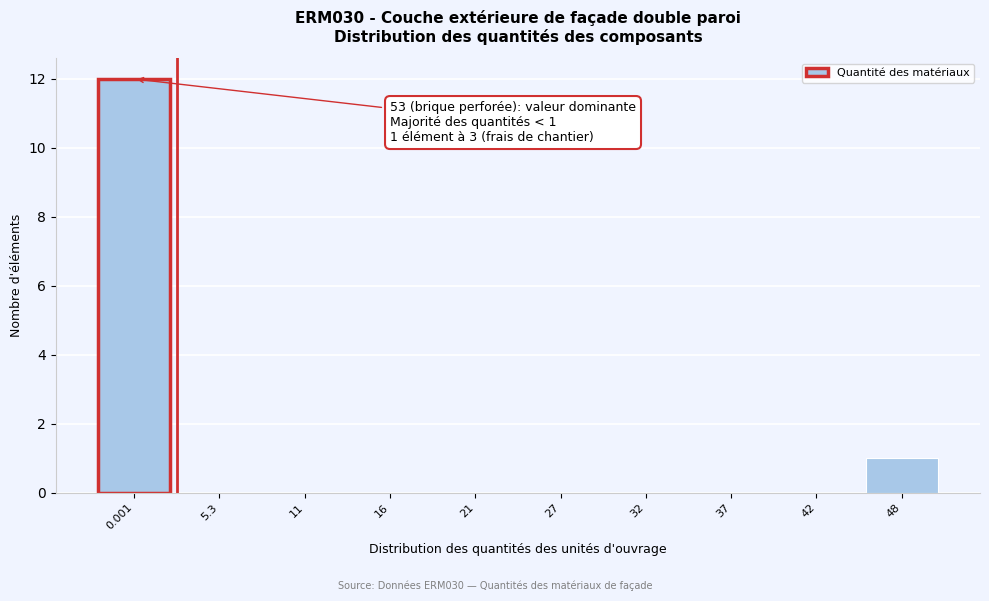

Reading left to right, transcribe all the data shown in this chart.

0.001=12	5.3=0	11=0	16=0	21=0	27=0	32=0	37=0	42=0	48=1